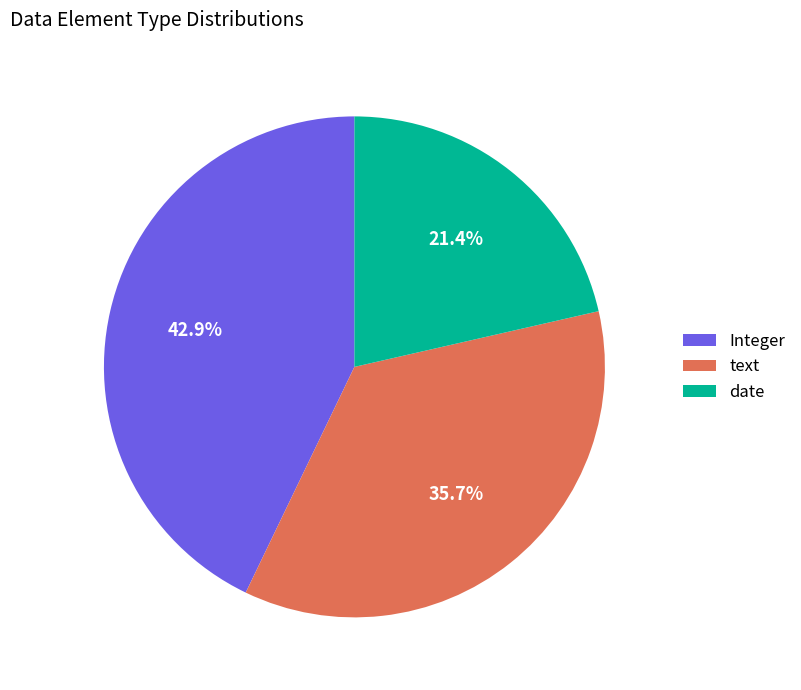

How many segments does this pie chart have?

3